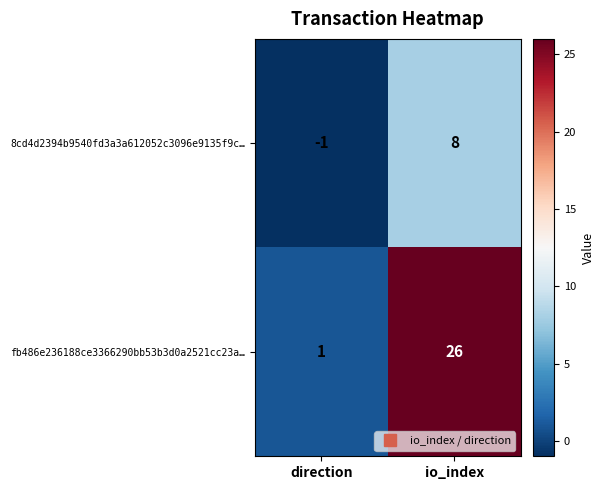

At which label is 8cd4d2394b9540fd3a3a612052c3096e9135f9c… closest to 3?

direction